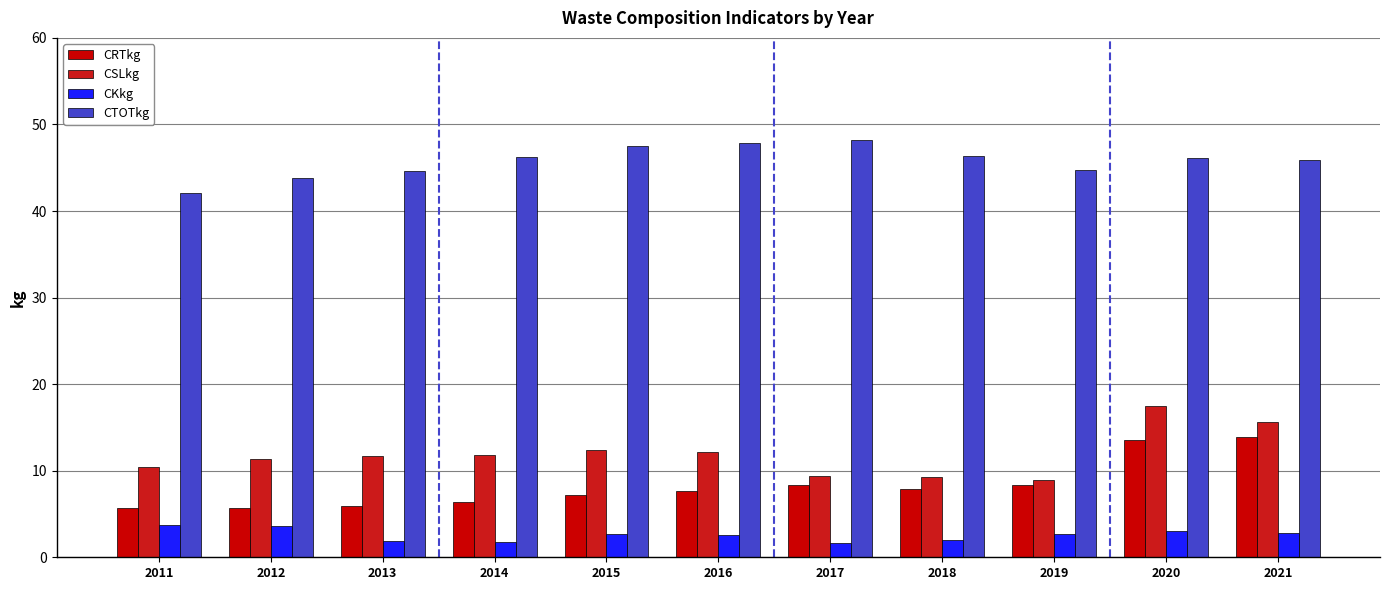

The value of CTOTkg at 2016 is 85.9. True or false?

False